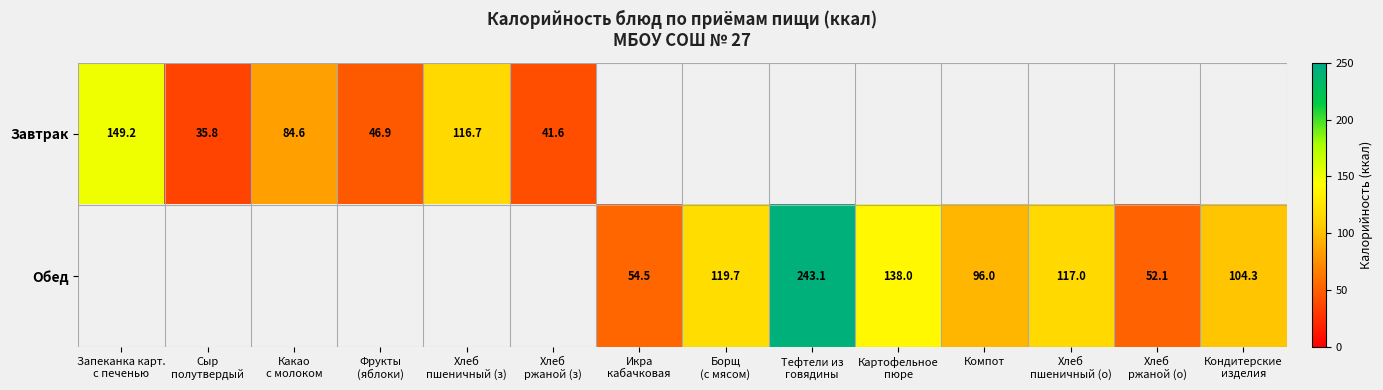

Is it true that Обед equals 130.8 at Компот?

False